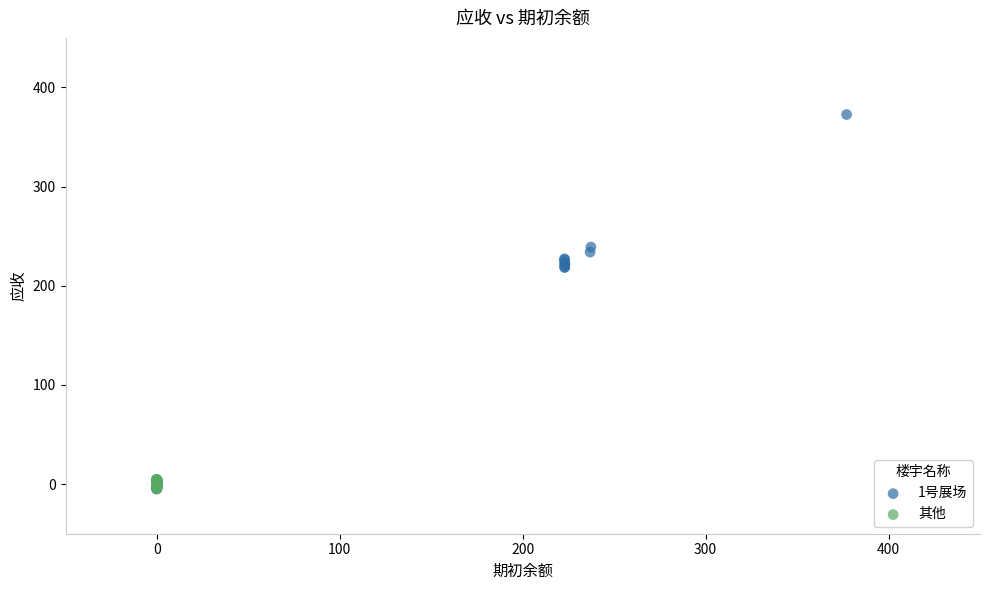

Which series reaches the maximum Y coordinate?

1号展场